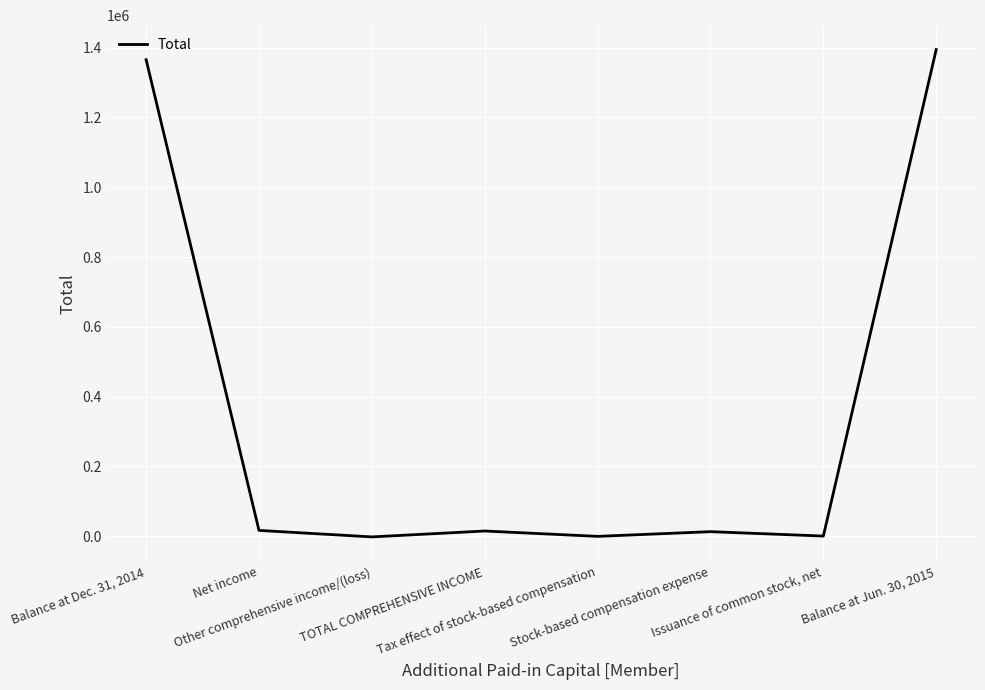

List the labels in order of value, largest first.

Balance at Jun. 30, 2015, Balance at Dec. 31, 2014, Net income, TOTAL COMPREHENSIVE INCOME, Stock-based compensation expense, Issuance of common stock, net, Tax effect of stock-based compensation, Other comprehensive income/(loss)